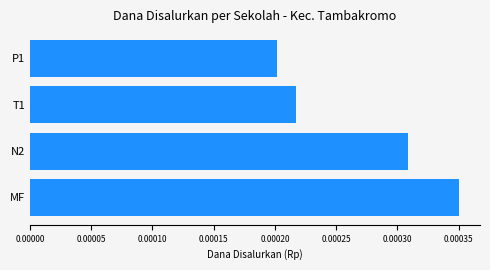

How many values are between 35550000 and 57375000?

3